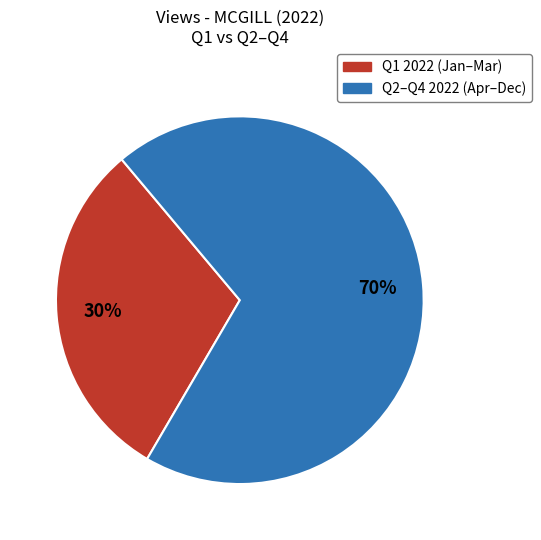

Is there any slice that represents more than half of the pie?

Yes